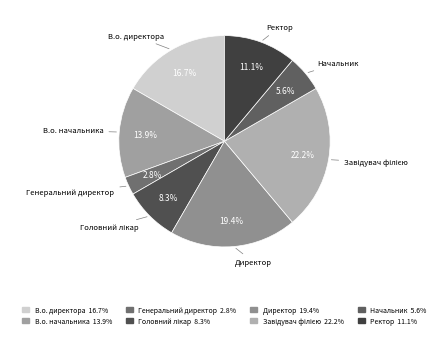

The В.о. директора slice represents 17% of the pie. True or false?

True